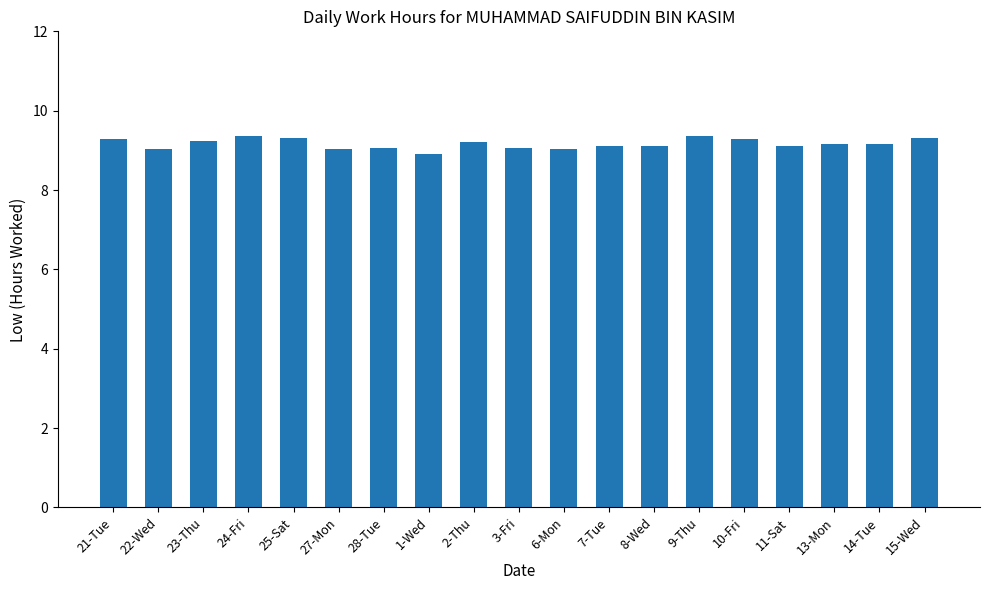

Between 25-Sat and 8-Wed, which is larger?

25-Sat